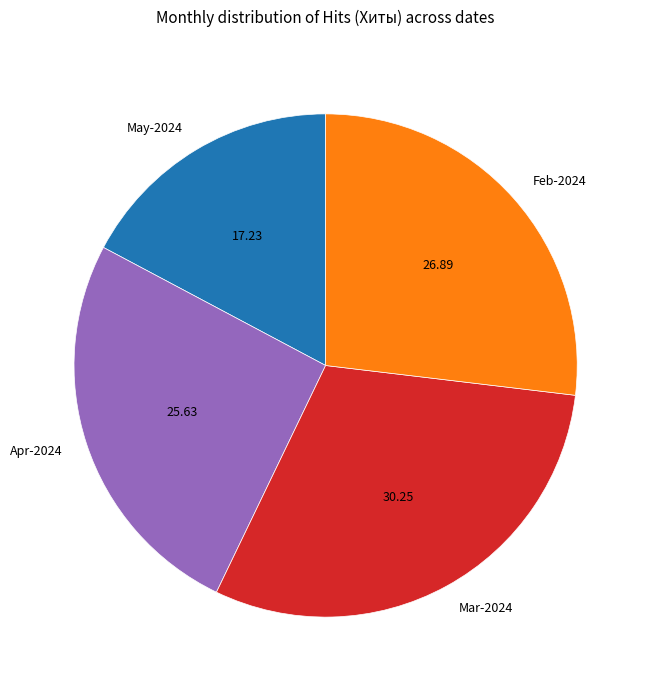

Rank the categories by value from lowest to highest.

May-2024, Apr-2024, Feb-2024, Mar-2024